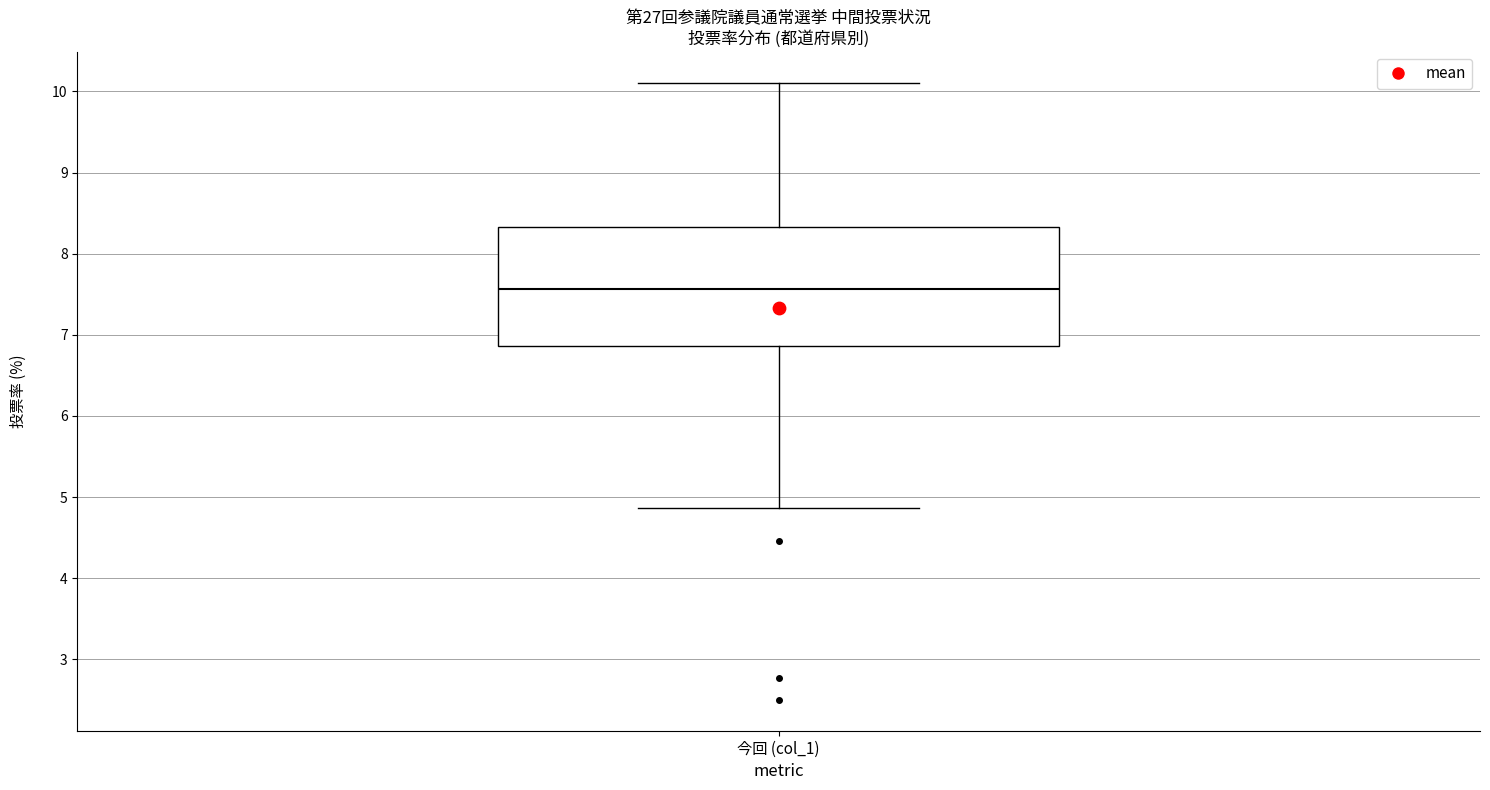

Read this box plot against the y-axis: the position of the median line, the range covered by the box, and the ends of both whiskers. The values are not printed on the chart, so give them approximately, as read against the axis.

median 7.6, box 6.9 to 8.3, whiskers 4.9 to 10.1